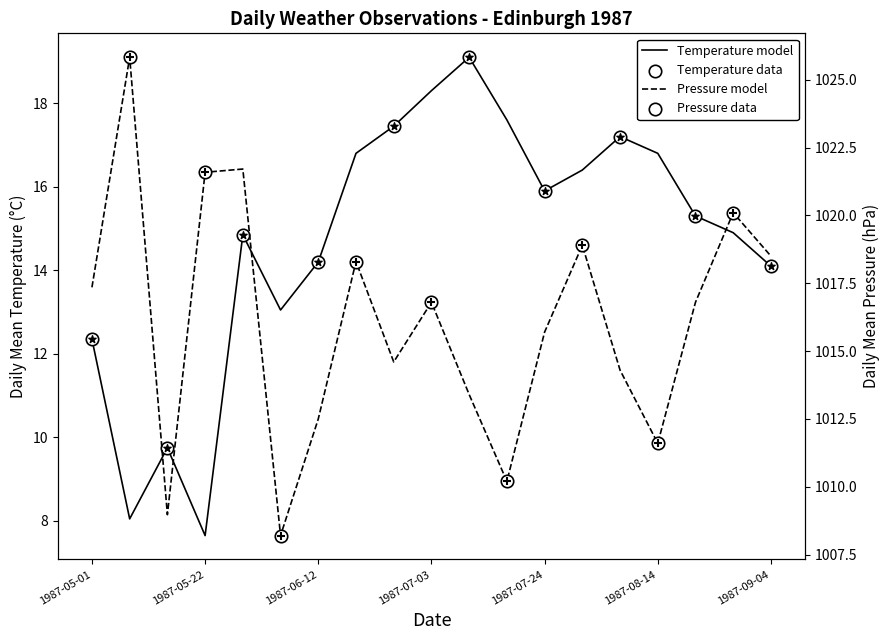

Which series has the largest Y range (max minus min)?

Daily Mean Pressure (hPa)